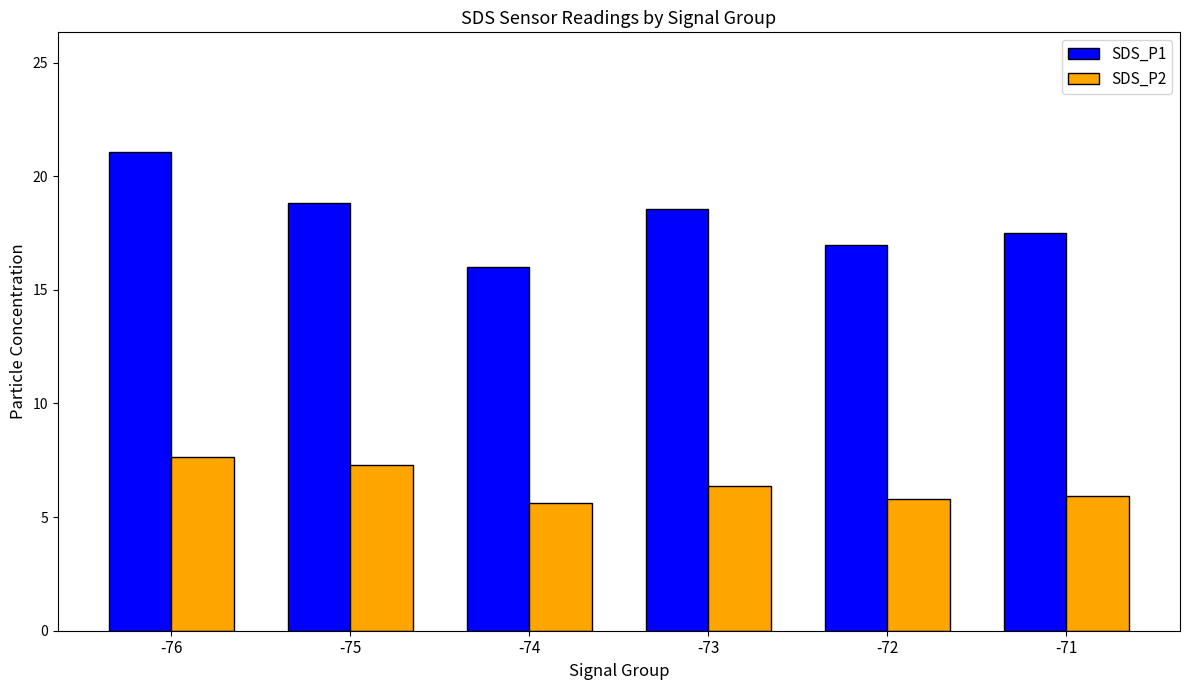

Reading left to right, extract all data points from this chart.

SDS_P1: 21.1	18.8	16.0	18.5	17.0	17.5
SDS_P2: 7.7	7.3	5.6	6.4	5.8	5.9